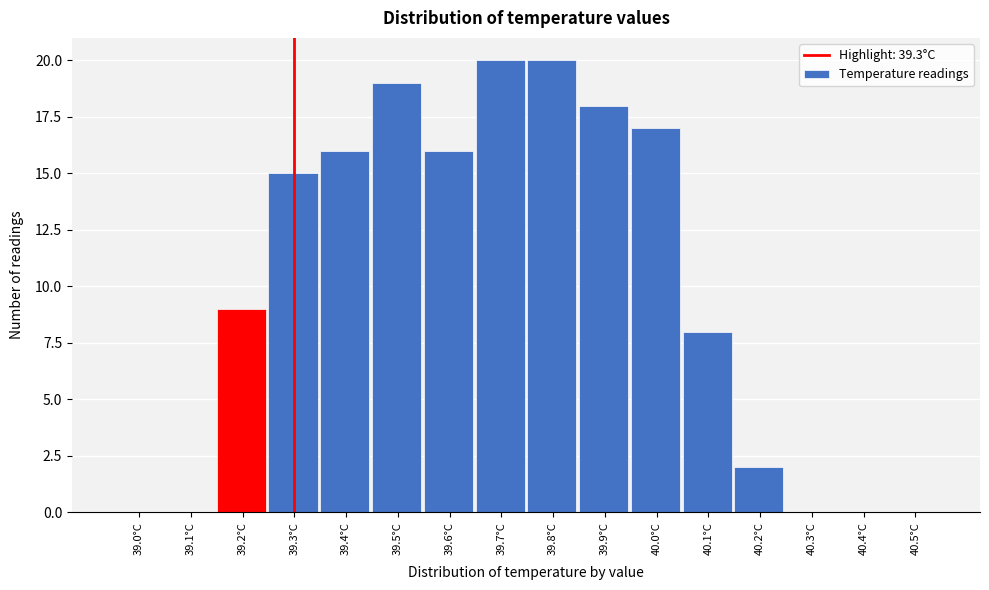

Reading right to left, what are all the values shown in this chart?

40.5°C=0	40.4°C=0	40.3°C=0	40.2°C=2	40.1°C=8	40.0°C=17	39.9°C=18	39.8°C=20	39.7°C=20	39.6°C=16	39.5°C=19	39.4°C=16	39.3°C=15	39.2°C=9	39.1°C=0	39.0°C=0